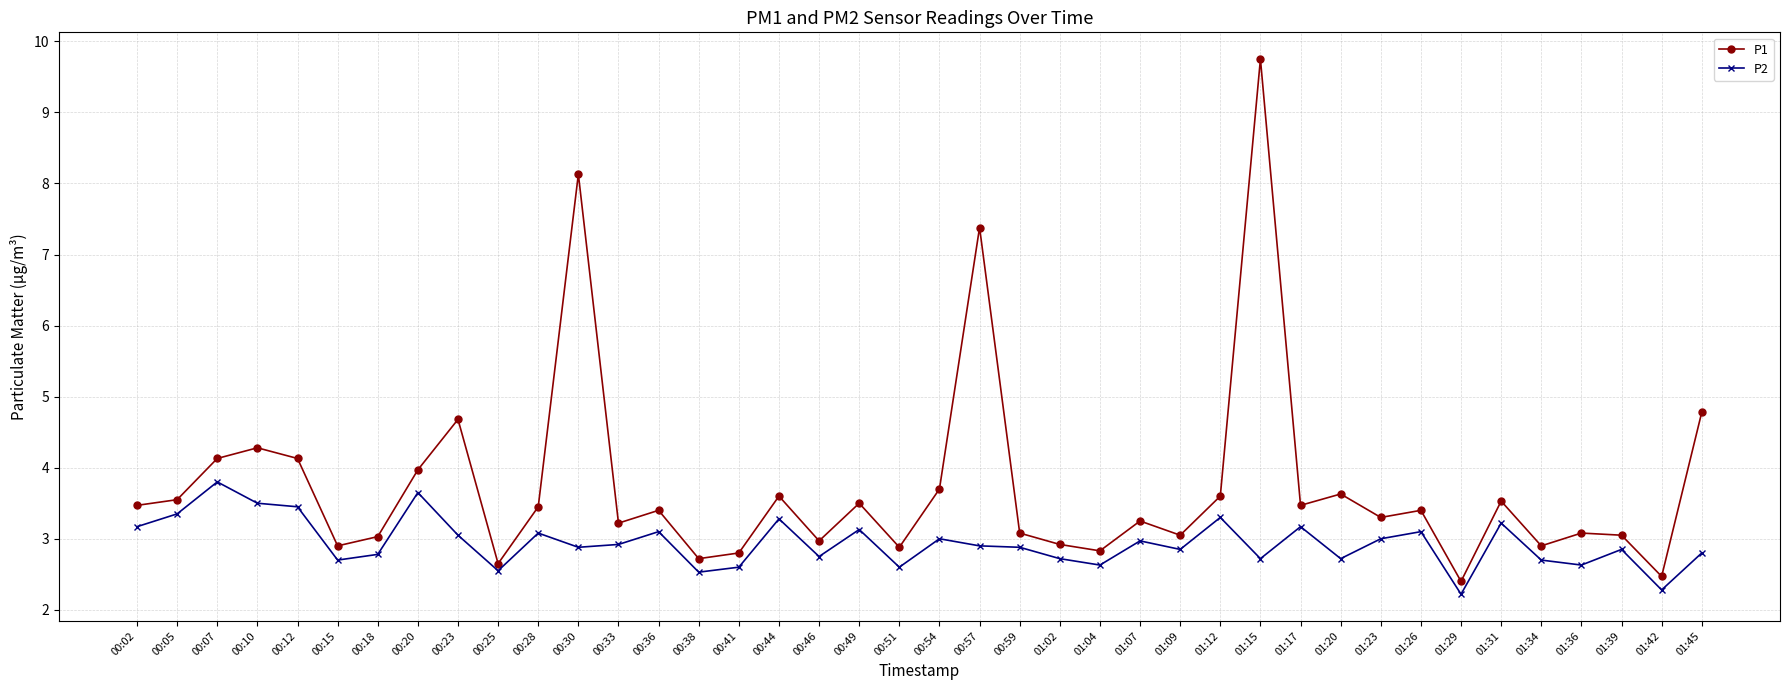

What position from the right is 00:54?

20